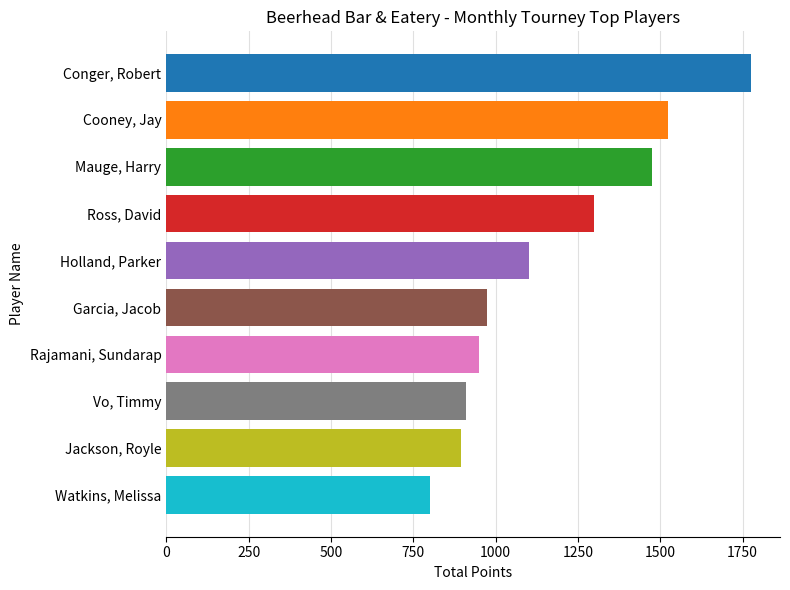

How many data points are less than 1100?

5